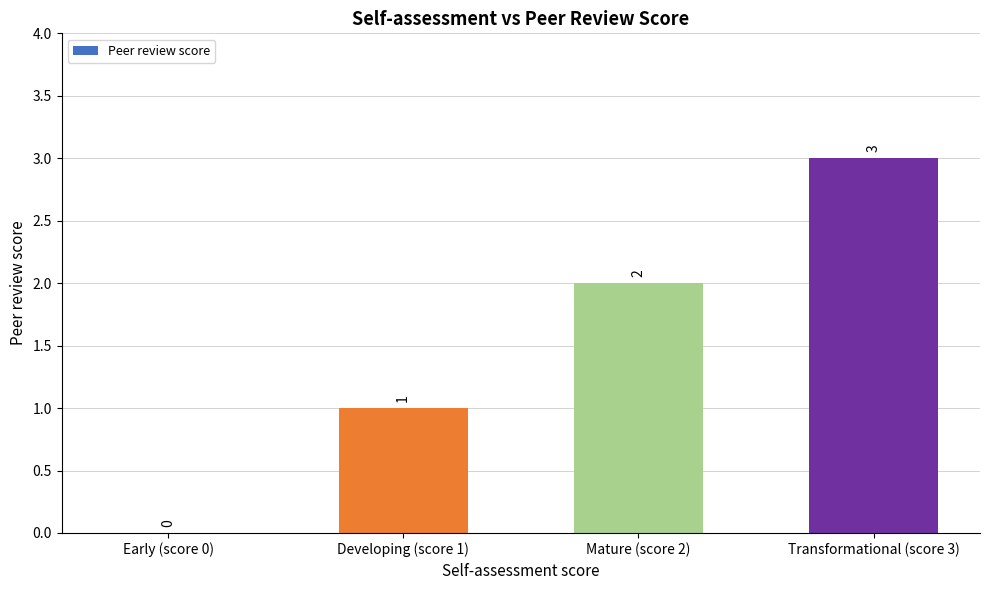

At which category does the chart reach its peak across all series?

Transformational (score 3)